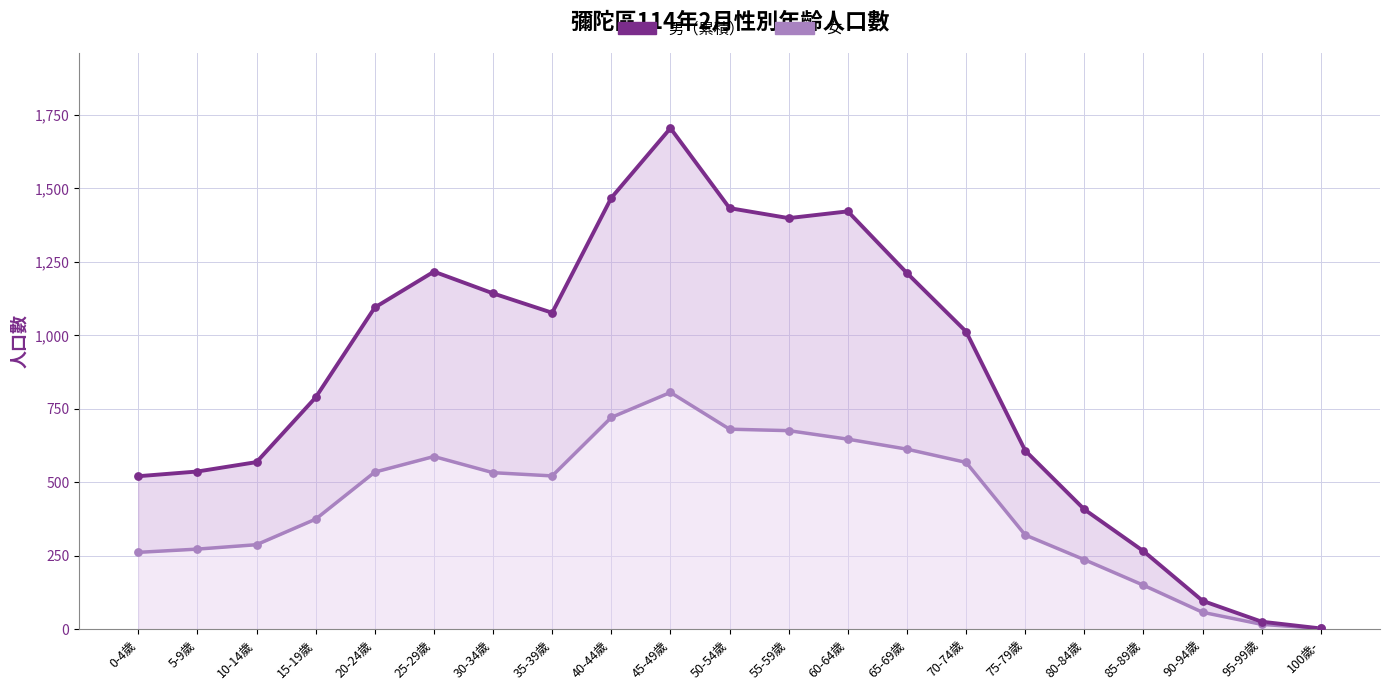

At which category is the sum across all series the highest?

45-49歲